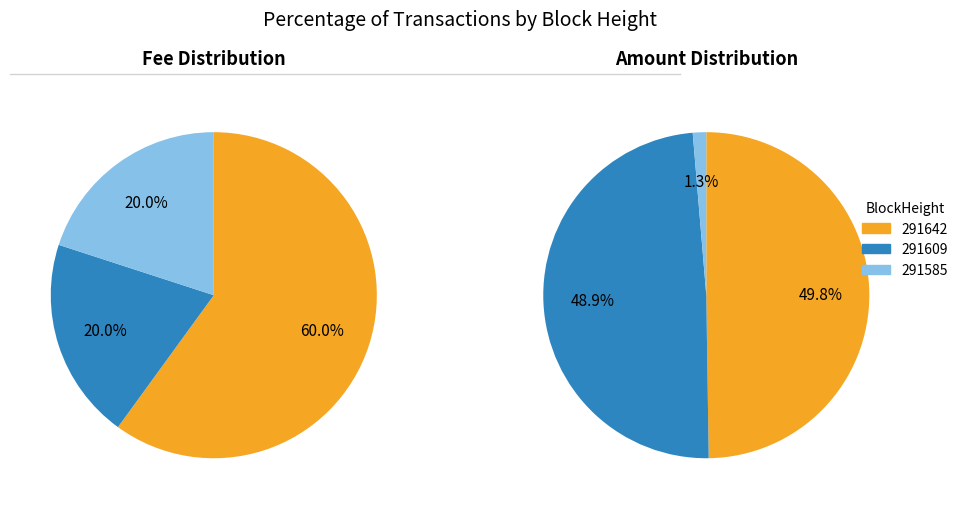

Which slice represents more than half of the pie?

291642